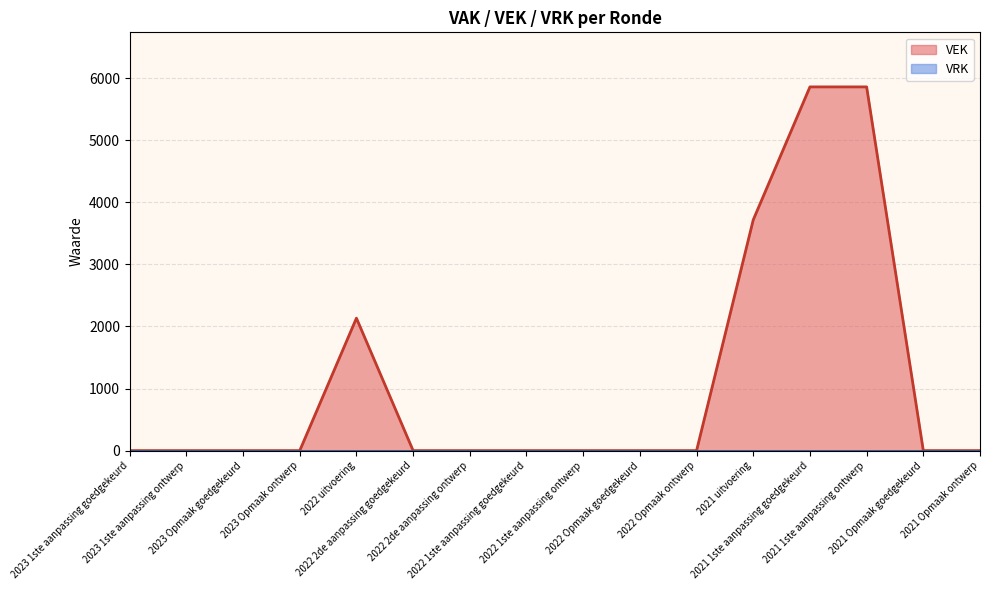

What is the difference between the maximum and minimum values?

5860